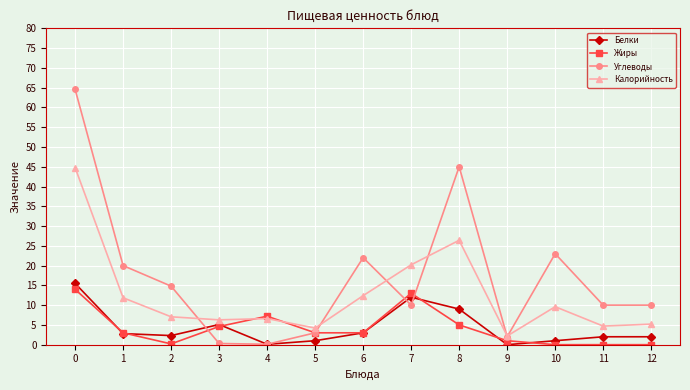

Is it true that Жиры equals 1.0 at 9?

True